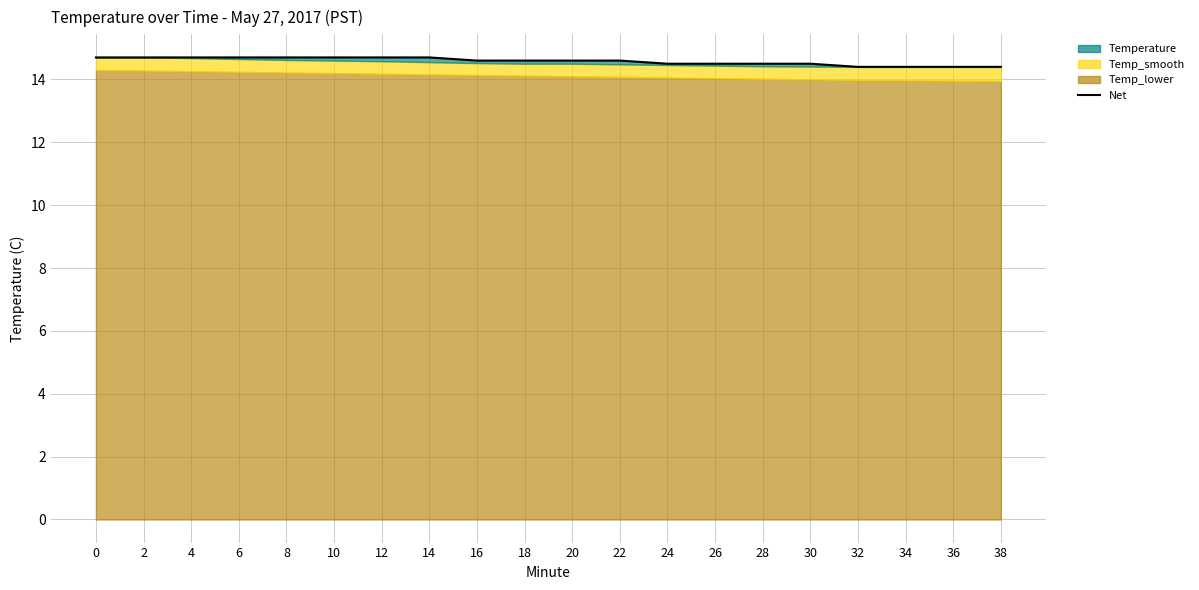

What is the value of the 4th point from the left?

14.7